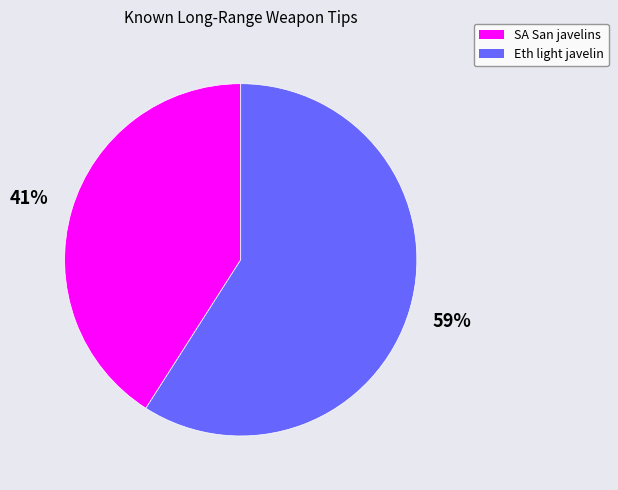

How many slices are in this pie chart?

2